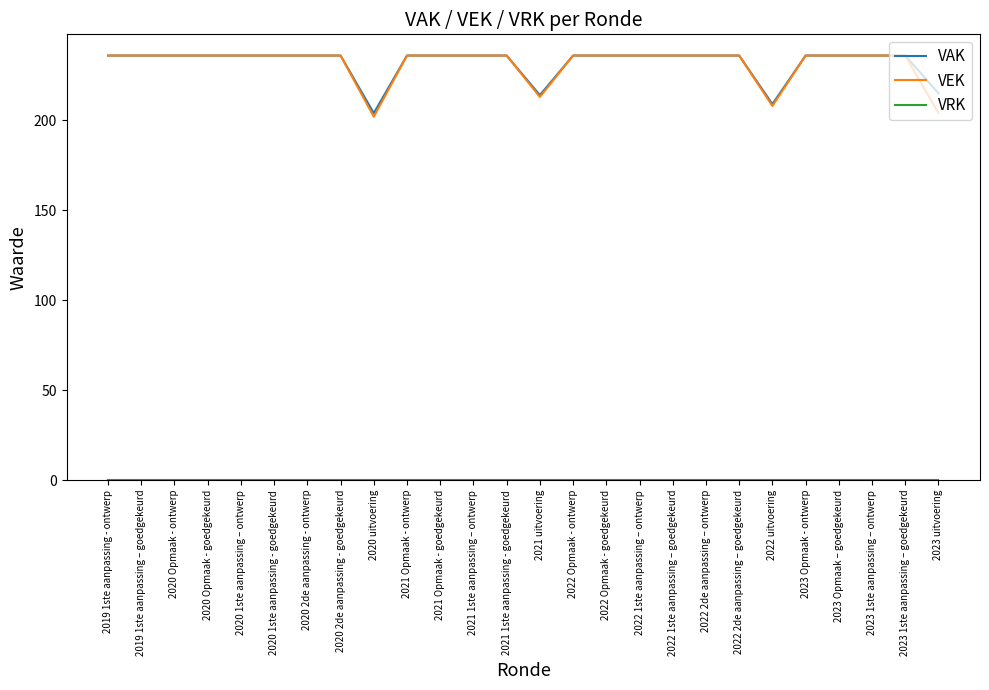

Is the value of VEK at 2021 uitvoering greater than the value of VAK at 2020 2de aanpassing - goedgekeurd?

No